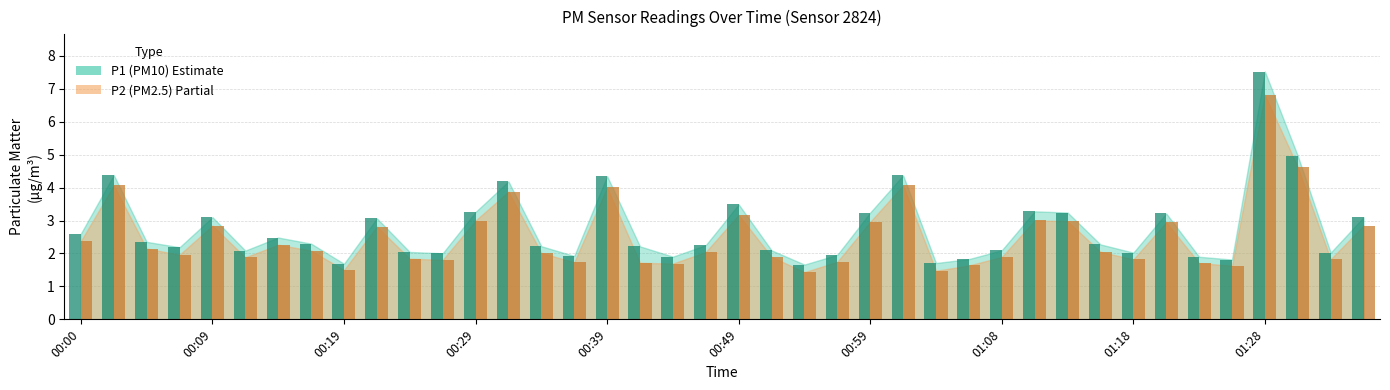

What is the smallest value displayed?

1.4